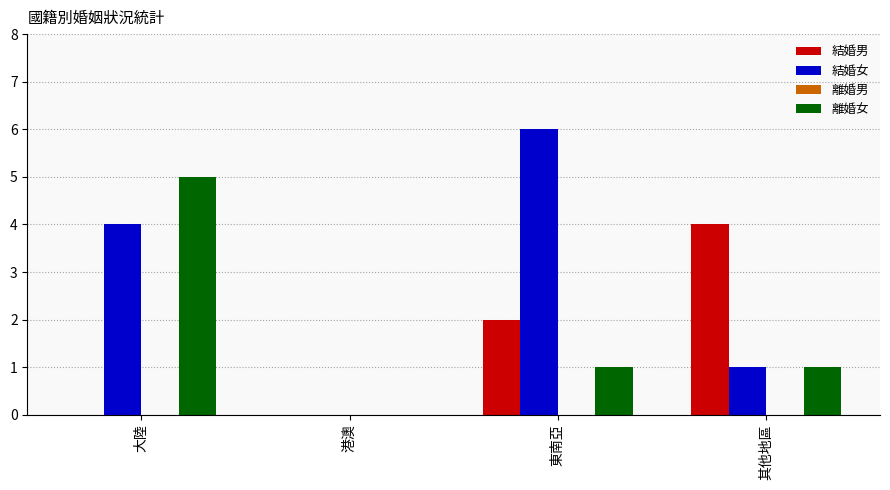

Is the value of 結婚女 at 其他地區 greater than the value of 結婚男 at 其他地區?

No